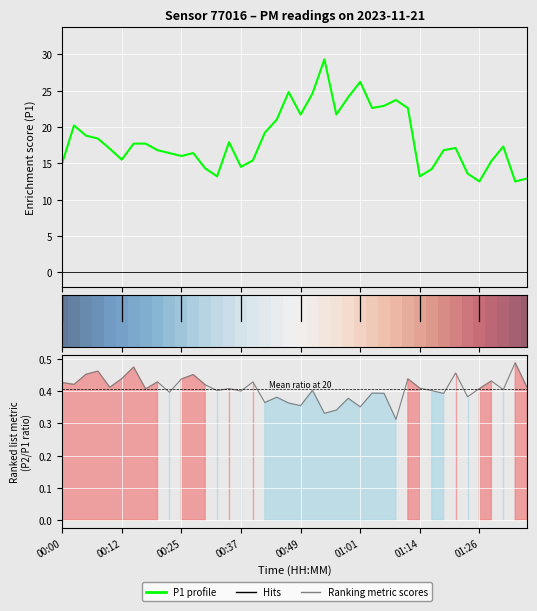

What is the change in value from 9 to 17?

+2.8